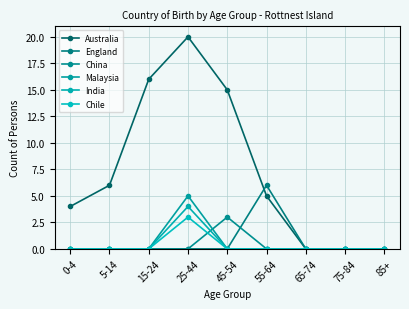

Is the value of Australia at 15-24 greater than the value of Chile at 55-64?

Yes